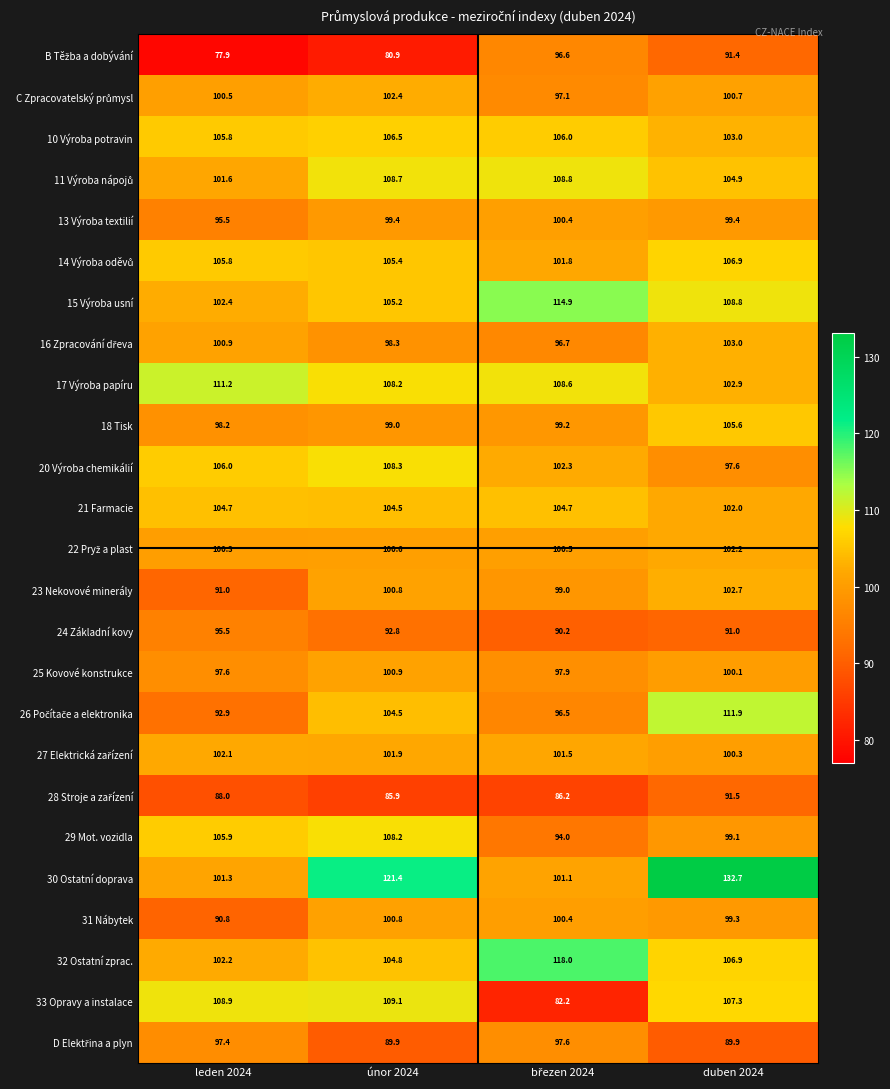

How many series are shown in this chart?

25